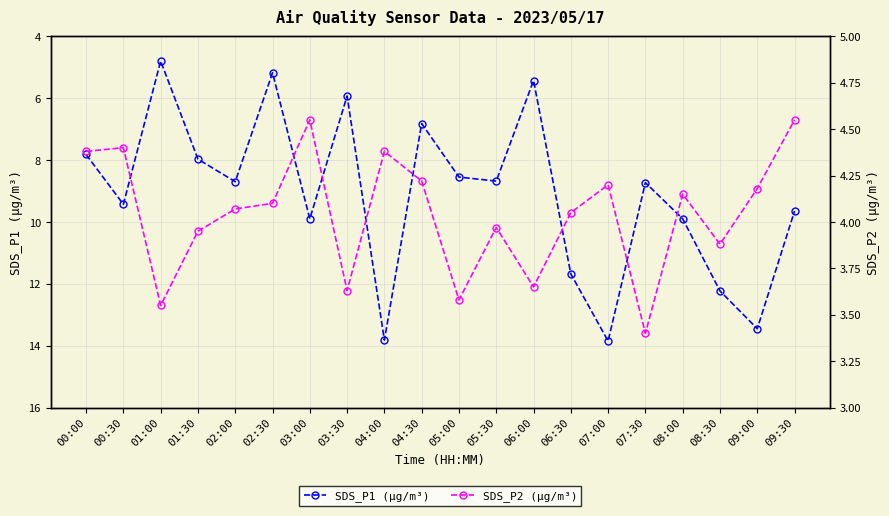

How many interior local valleys does the SDS_P2 (µg/m³) series have?

6